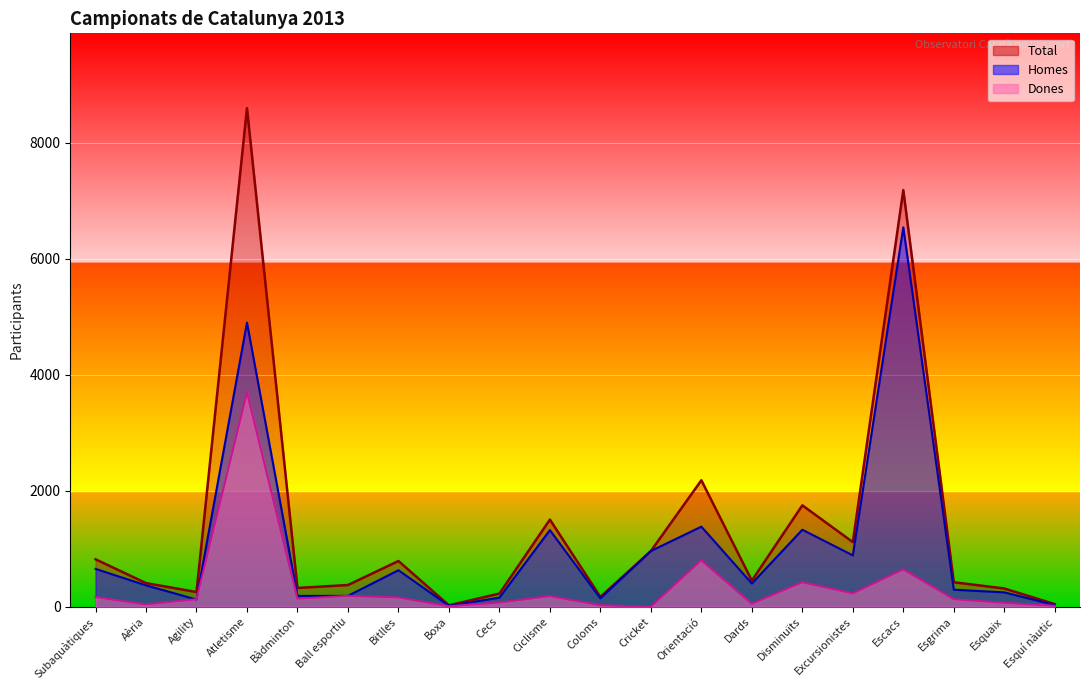

How many interior local peaks does the Dones series have?

6